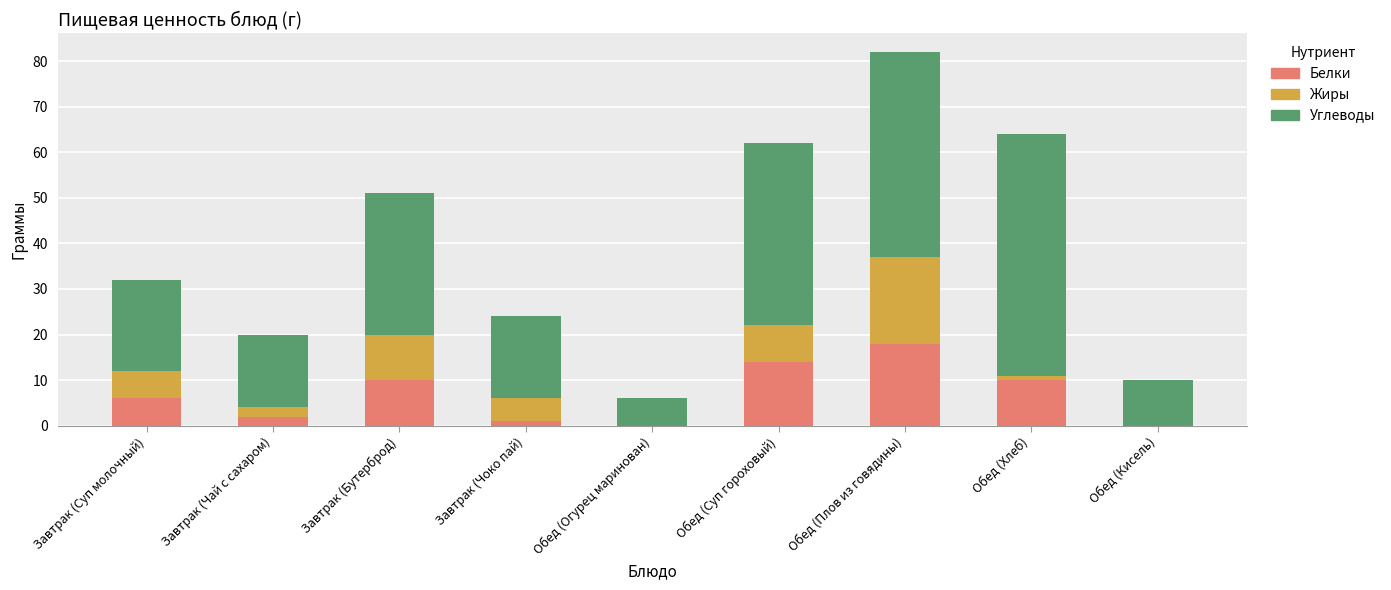

Reading right to left, what are the values for Белки?

Обед (Кисель)=0	Обед (Хлеб)=10	Обед (Плов из говядины)=18	Обед (Суп гороховый)=14	Обед (Огурец маринован)=0	Завтрак (Чоко пай)=1	Завтрак (Бутерброд)=10	Завтрак (Чай с сахаром)=2	Завтрак (Суп молочный)=6